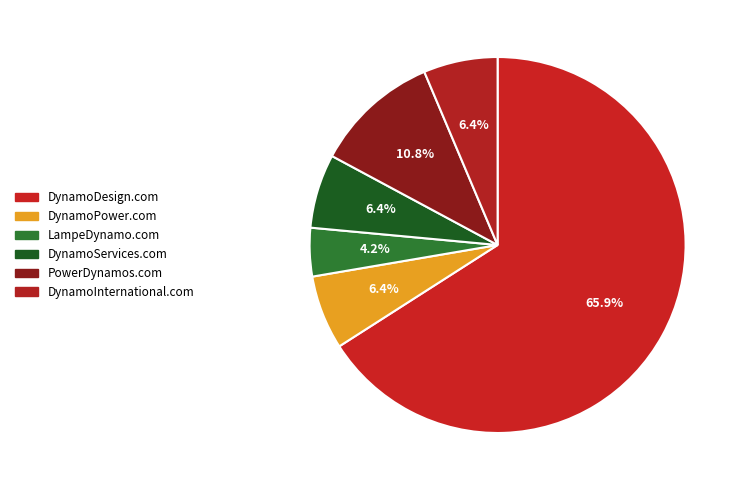

To the nearest percent, what is the combined percentage of DynamoDesign.com and DynamoPower.com?

72%